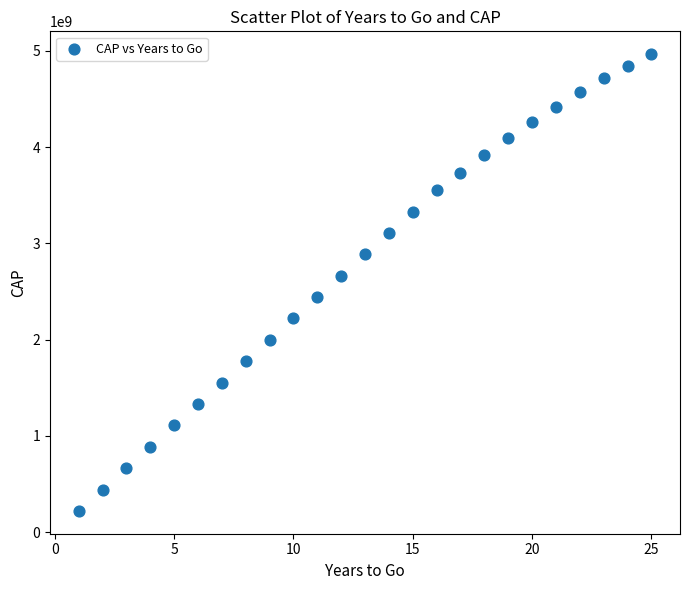

What is the range of X values (max minus min)?

24.0